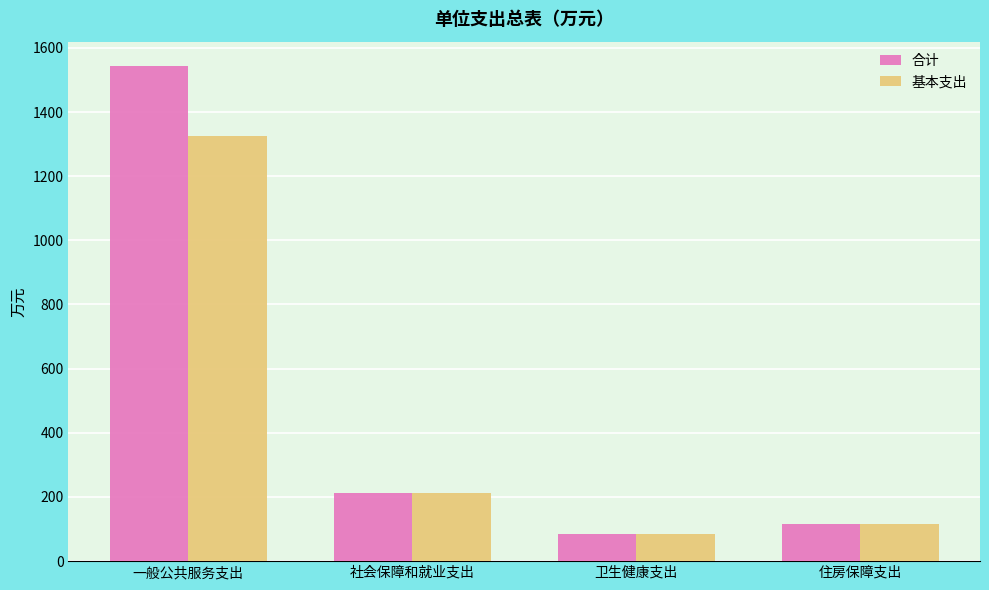

Reading right to left, extract all data points from this chart.

合计: 住房保障支出=116.8	卫生健康支出=84.1	社会保障和就业支出=212.1	一般公共服务支出=1542.2
基本支出: 住房保障支出=116.8	卫生健康支出=84.1	社会保障和就业支出=212.1	一般公共服务支出=1325.0